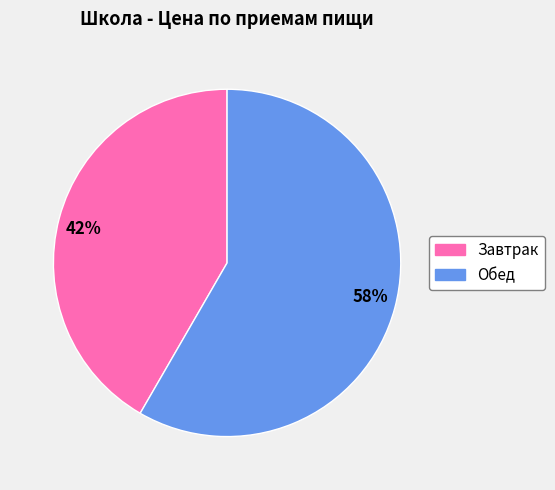

To the nearest percent, what is the average slice percentage?

50%